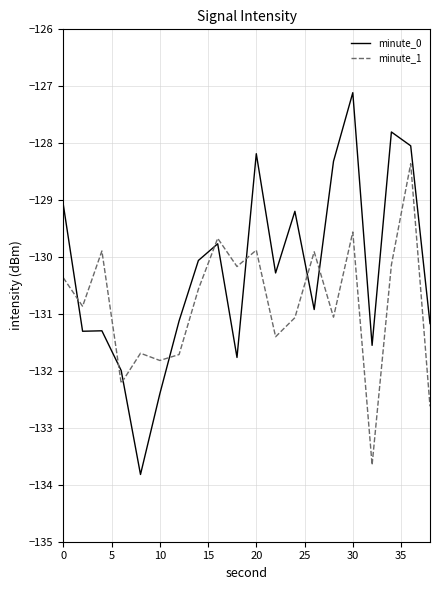

Does the chart display data point markers on the line(s)?

No